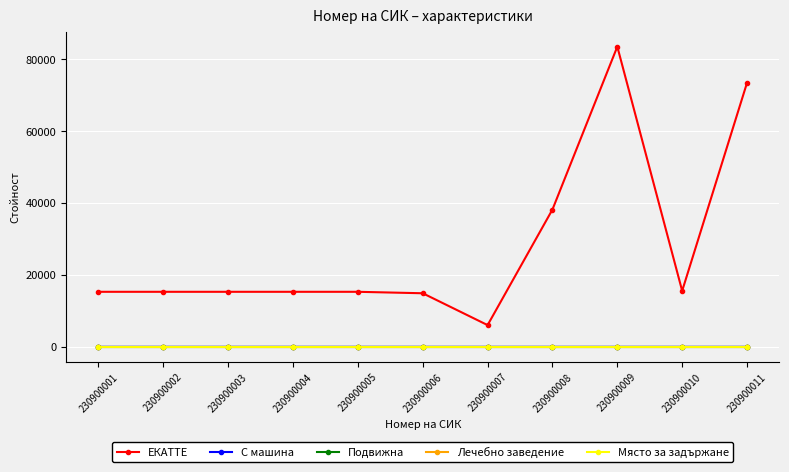

True or false: С машина and Подвижна cross at least once.

False